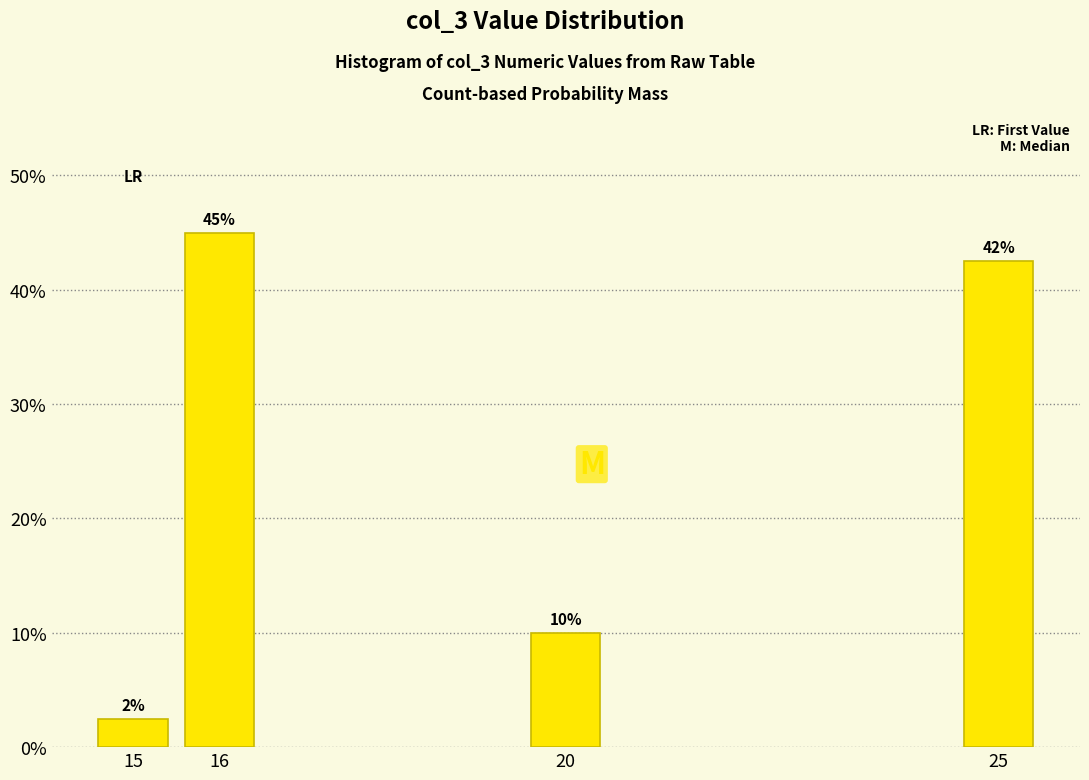

What is the value of the 3rd bar from the left?

10.0